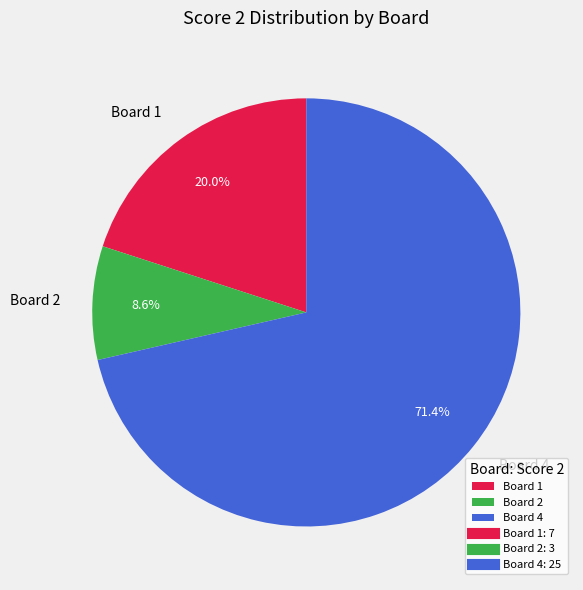

Combined, what portion of the pie is Board 4 and Board 2?

80.0%